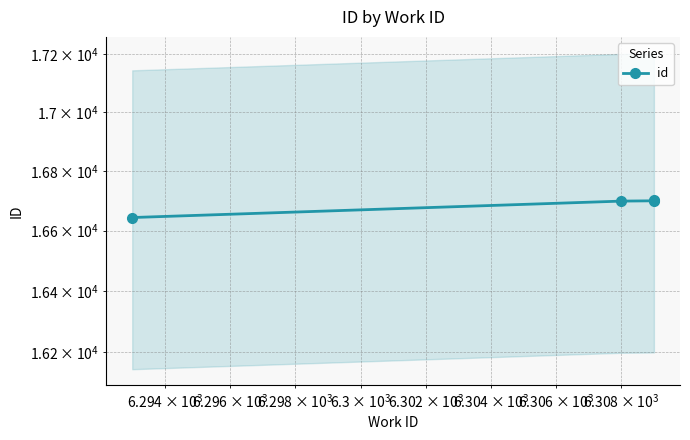

How many data points are less than 16700?

2